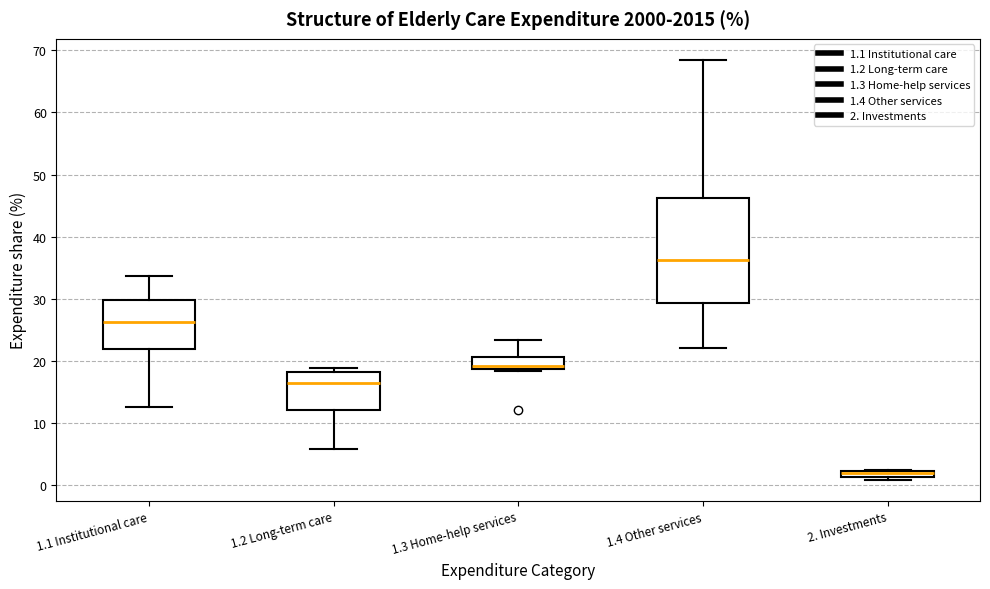

Which box's median line is the lowest?

2. Investments